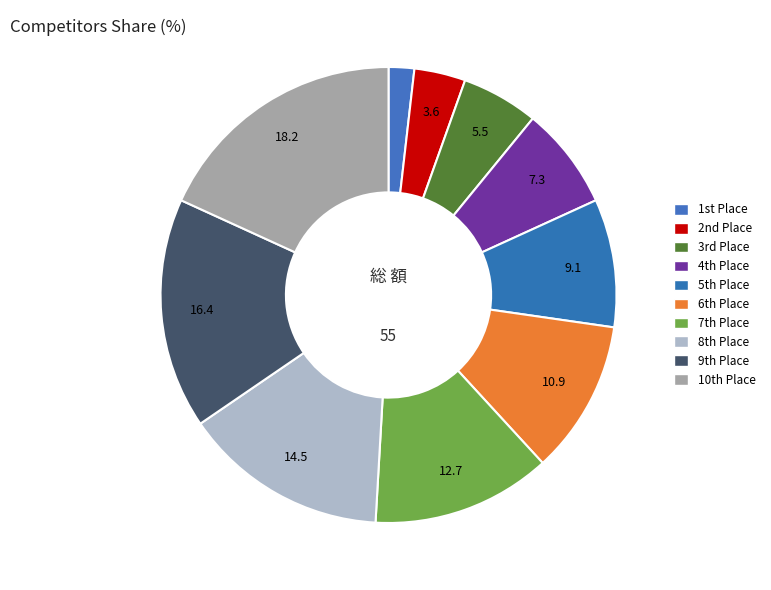

How many segments does this pie chart have?

10